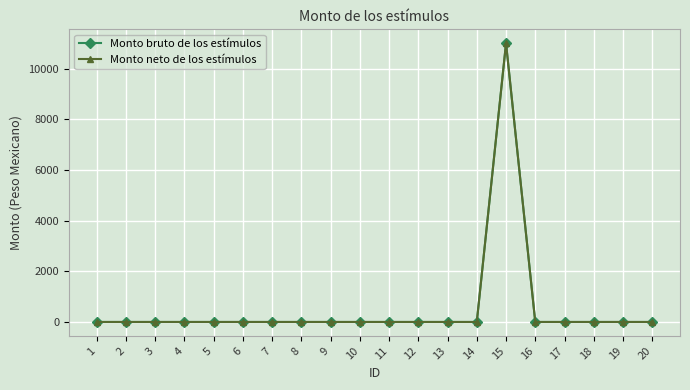

What is the sum of all Monto neto de los estímulos values?

11000